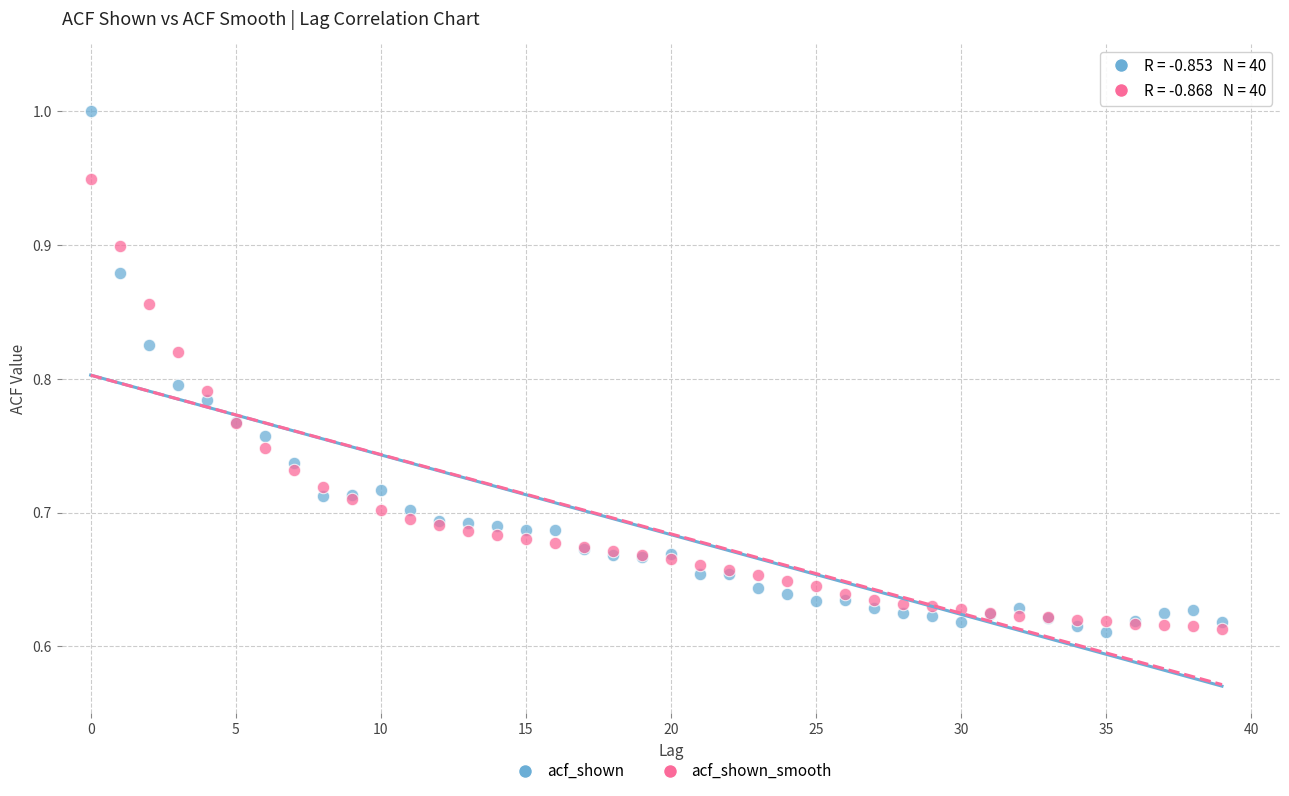

Which series has the largest Y range (max minus min)?

acf_shown